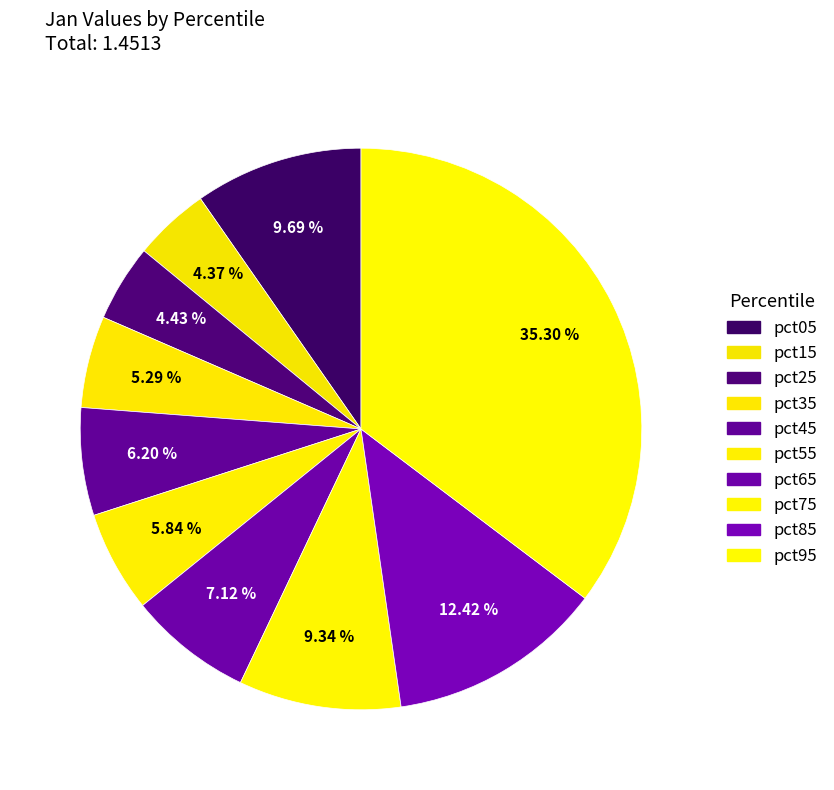

Rank the categories by value from lowest to highest.

pct15, pct25, pct35, pct55, pct45, pct65, pct75, pct05, pct85, pct95